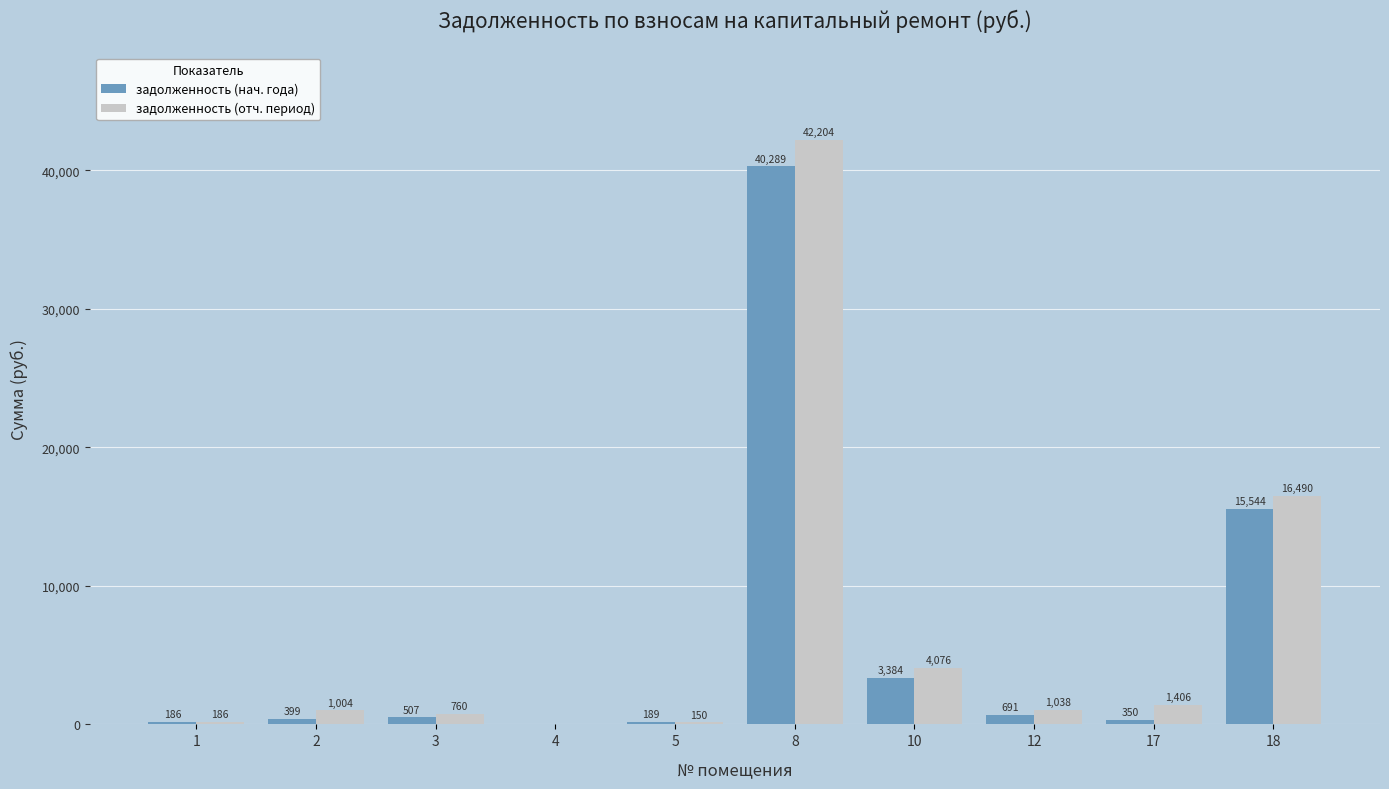

Is the value of задолженность (отч. период) at 10 greater than the value of задолженность (нач. года) at 17?

Yes